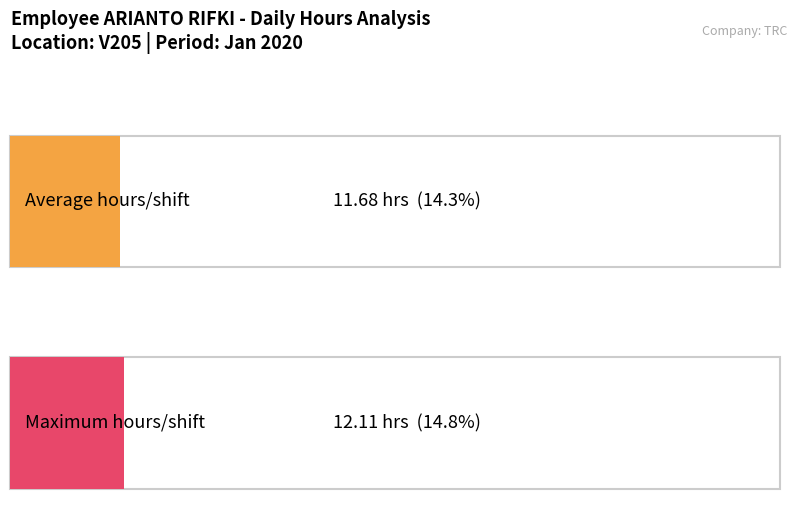

Is it true that the value at Day 8 is 3.0?

False